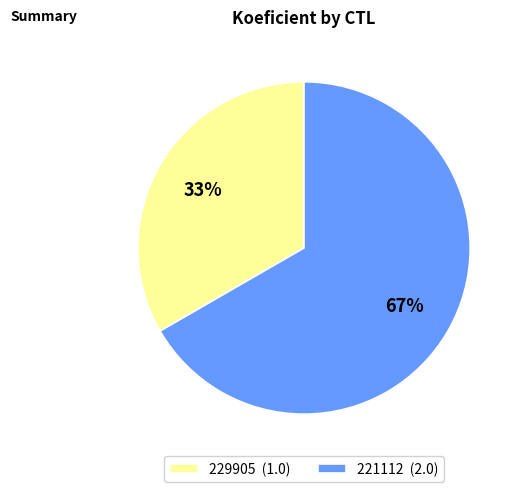

Which has a higher value, 229905 or 221112?

221112